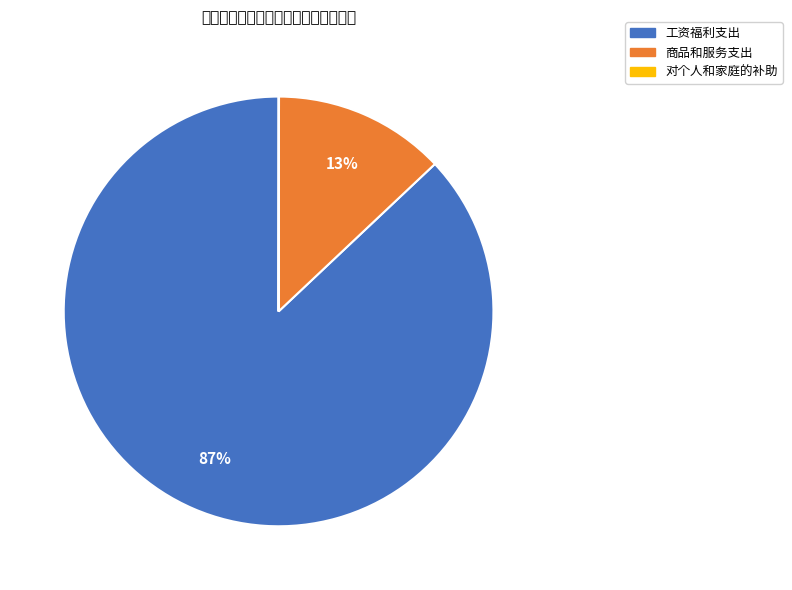

Combined, do 对个人和家庭的补助 and 工资福利支出 account for over 50%?

Yes